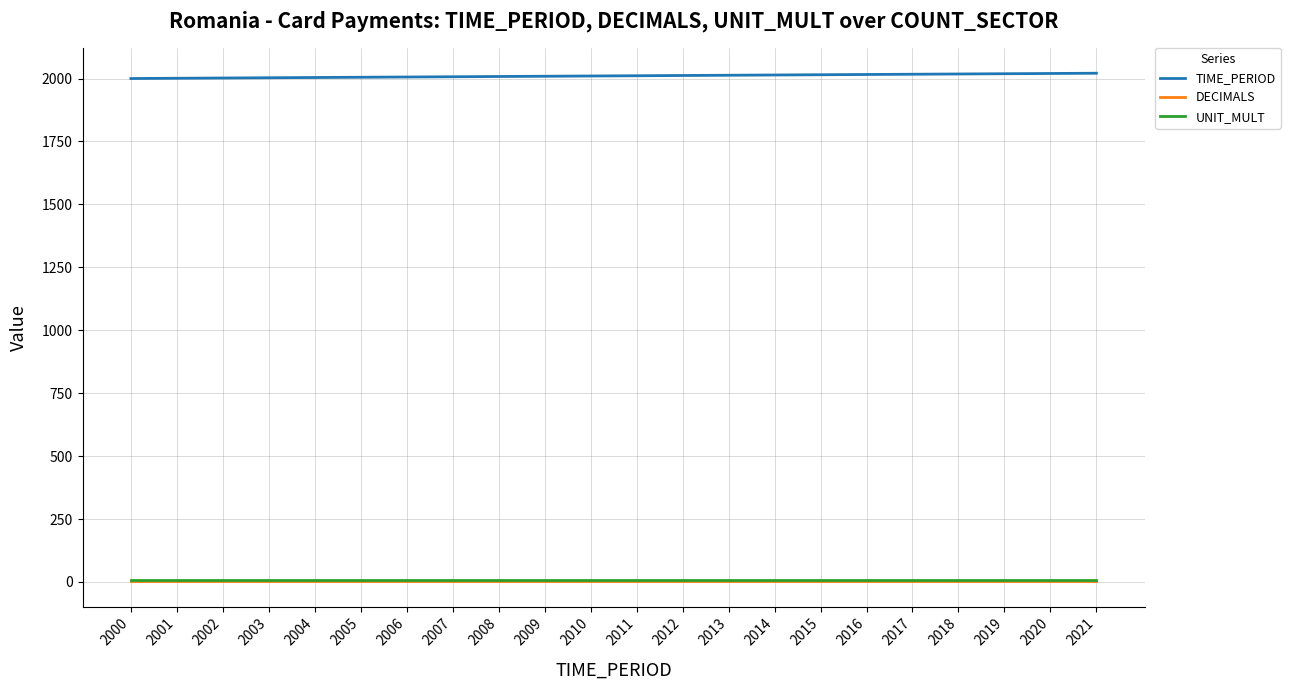

True or false: DECIMALS and TIME_PERIOD intersect in this chart.

False